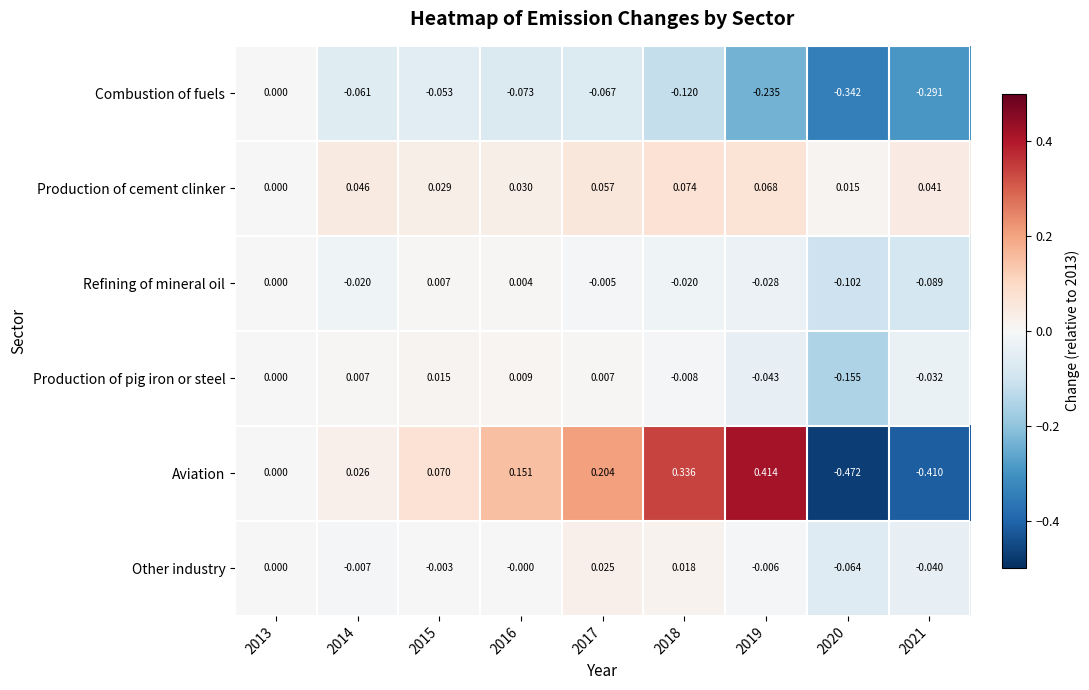

Which series has the widest spread of values?

Aviation